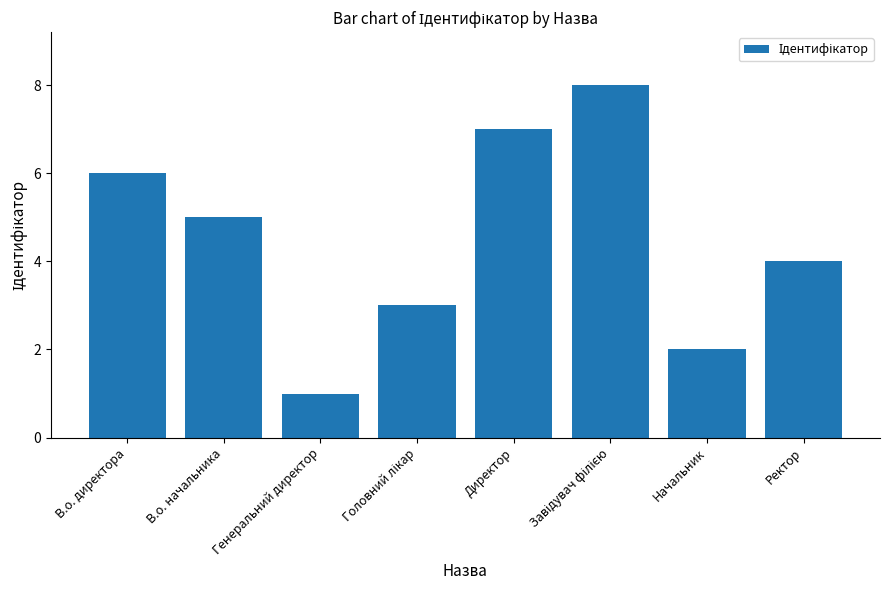

What is the smallest value displayed?

1